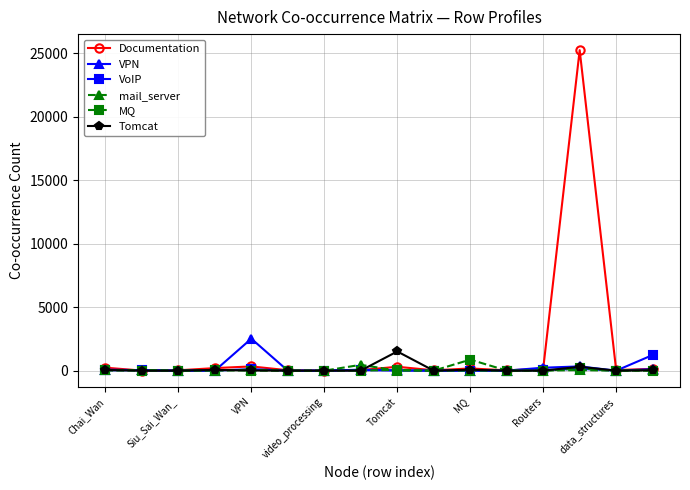

How many series are shown in this chart?

6